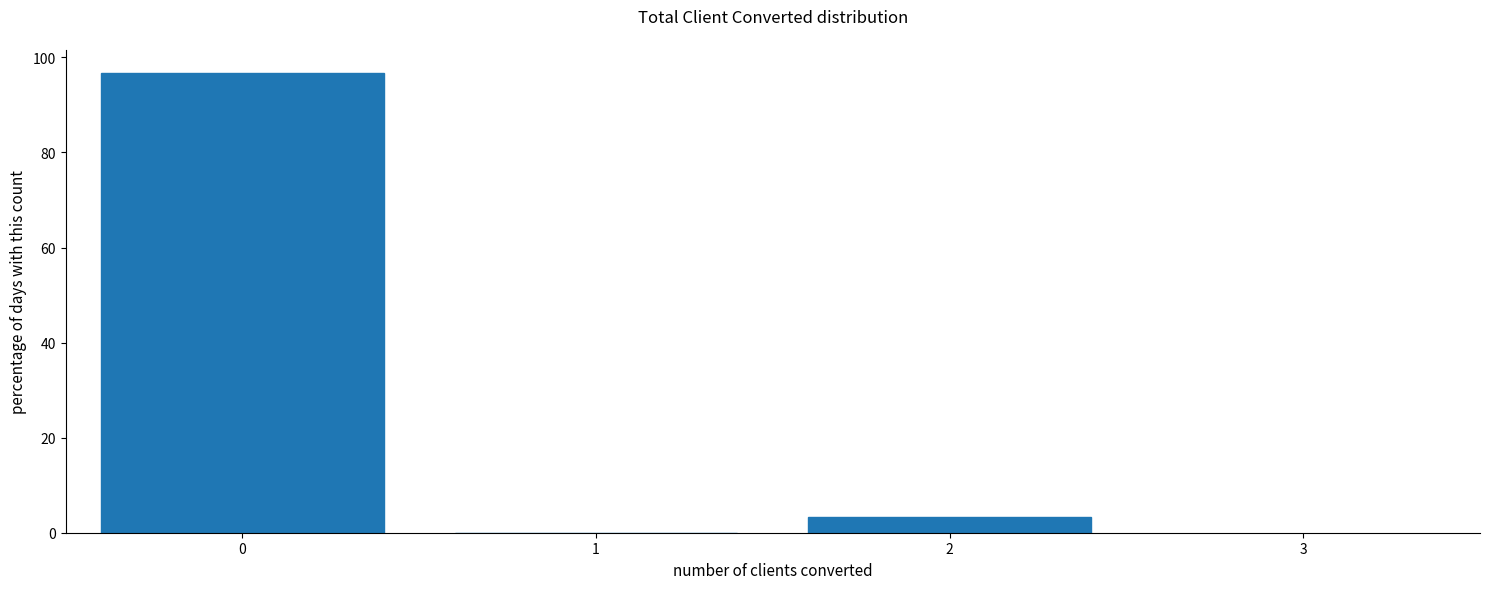

How tall is the bar that spans -0.5 to 0.5 on the x-axis? The values are not printed on the chart, so give them approximately, as read against the axis.

96